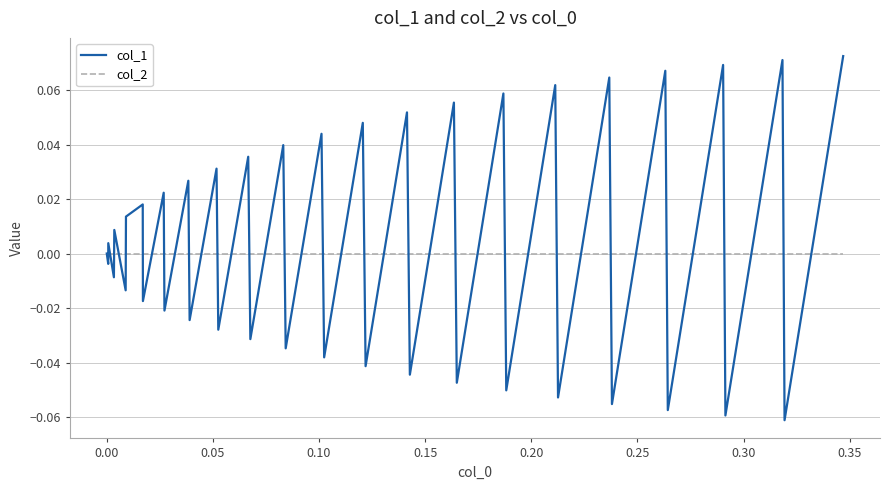

Which series has the largest range (max minus min)?

col_1